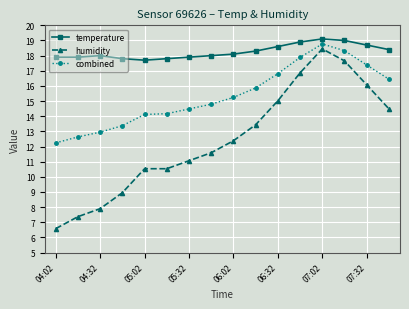

What is the average value of the humidity series?

12.4